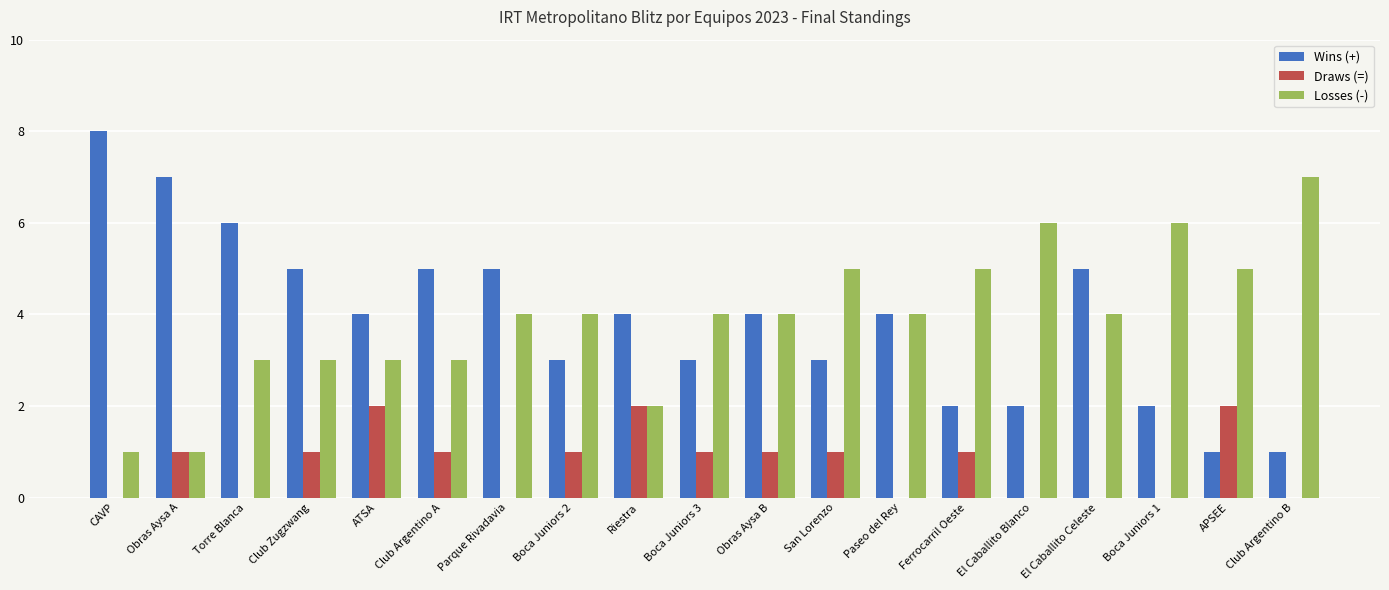

What are all the series names shown in the legend?

Wins (+), Draws (=), Losses (-)